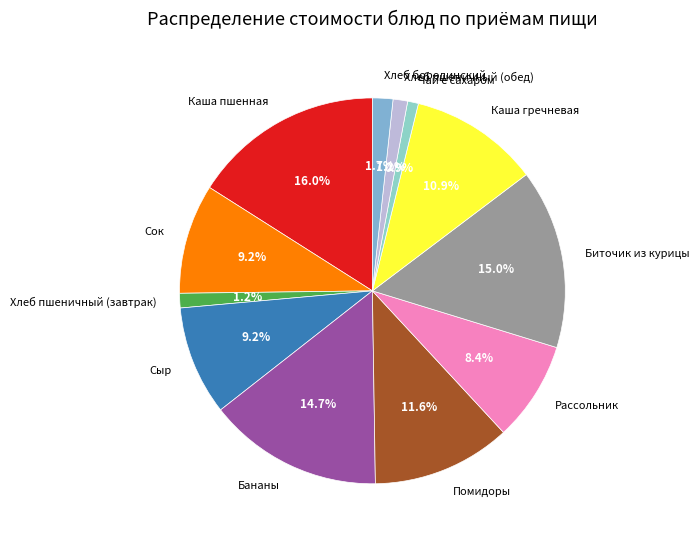

How much of the chart is everything except Хлеб пшеничный (обед)?

98.8%